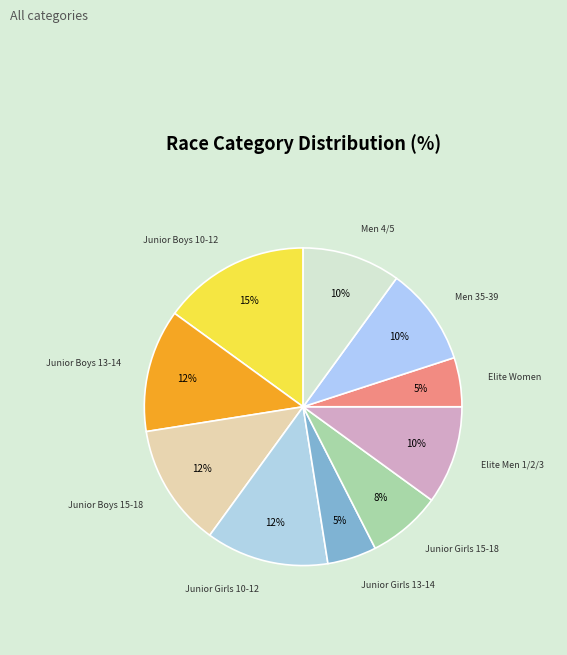

How many slices are in this pie chart?

10